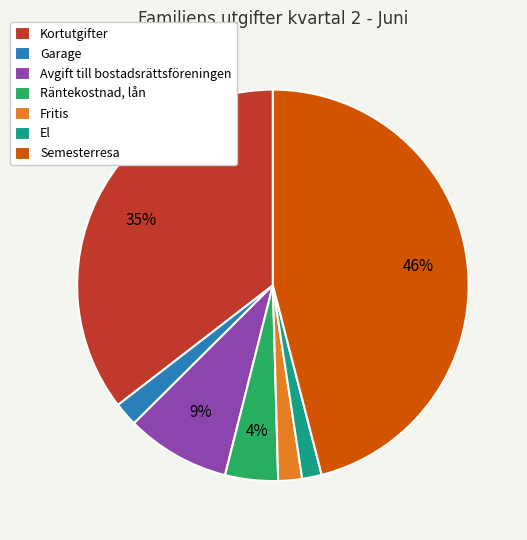

The Kortutgifter slice represents 35% of the pie. True or false?

True